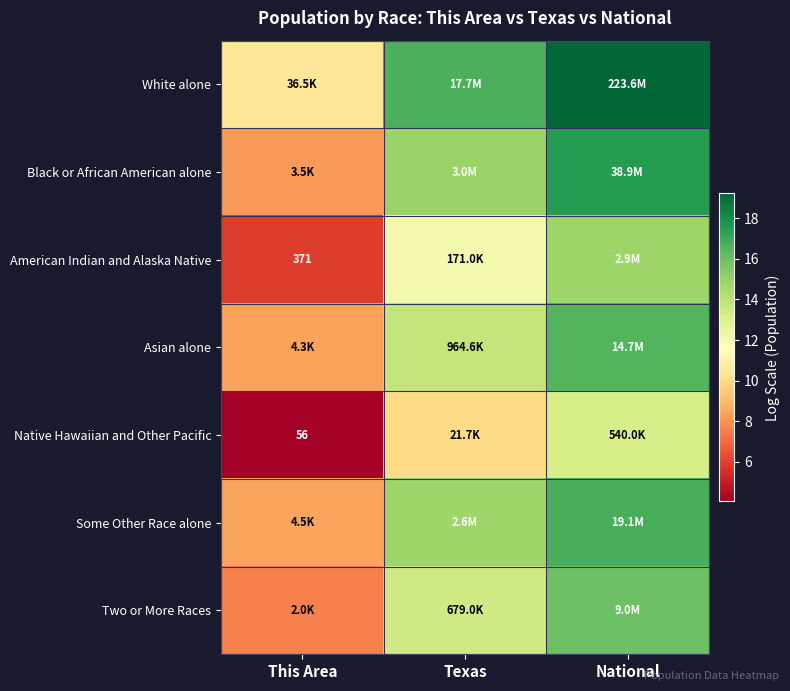

Which label corresponds to the smallest value in the chart?

This Area